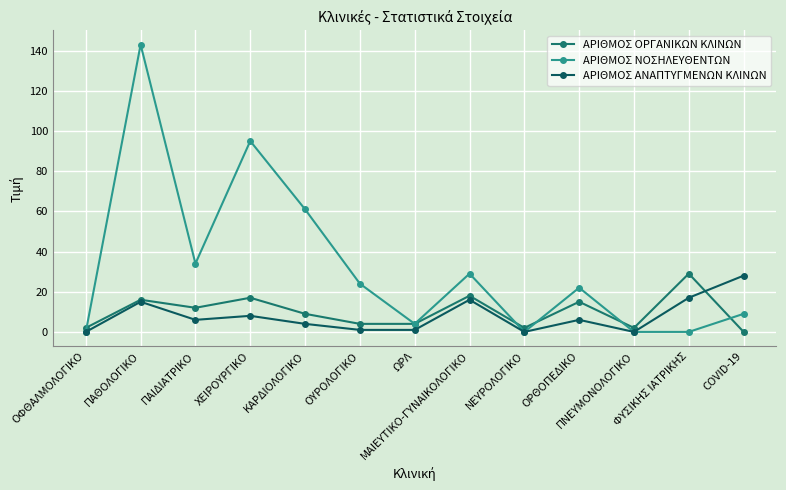

What are all the series names shown in the legend?

ΑΡΙΘΜΟΣ ΟΡΓΑΝΙΚΩΝ ΚΛΙΝΩΝ, ΑΡΙΘΜΟΣ ΝΟΣΗΛΕΥΘΕΝΤΩΝ, ΑΡΙΘΜΟΣ ΑΝΑΠΤΥΓΜΕΝΩΝ ΚΛΙΝΩΝ